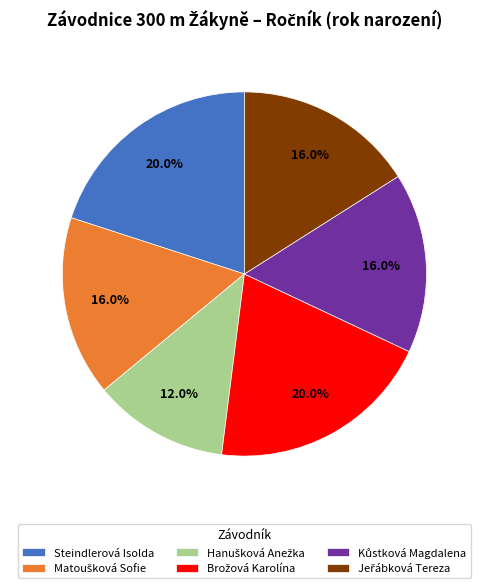

Does any single category account for the majority?

No